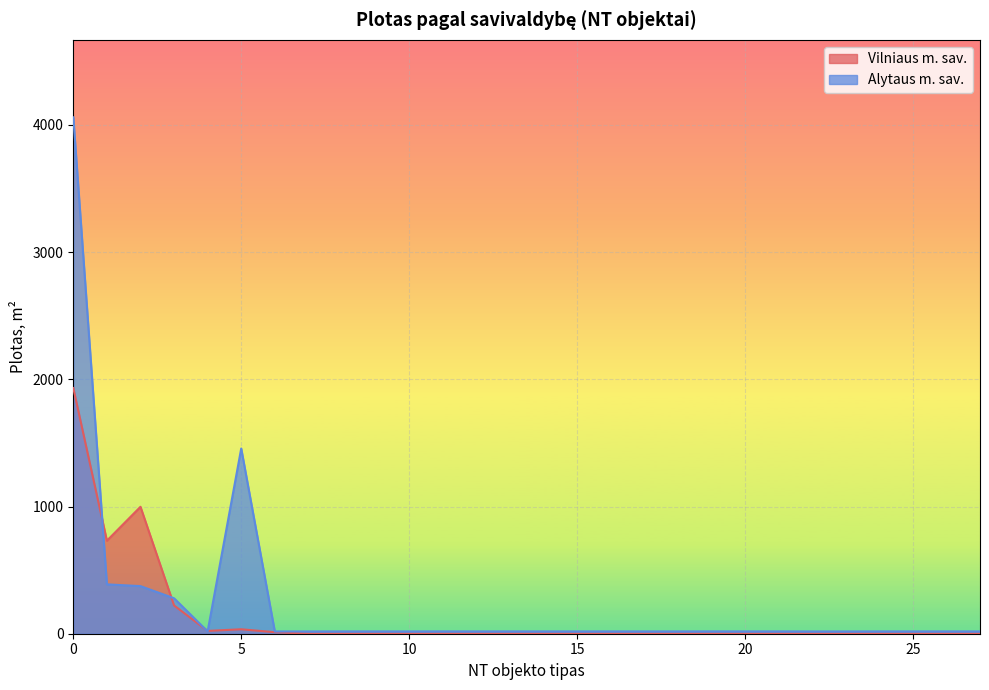

Which series has the largest range (max minus min)?

Alytaus m. sav.